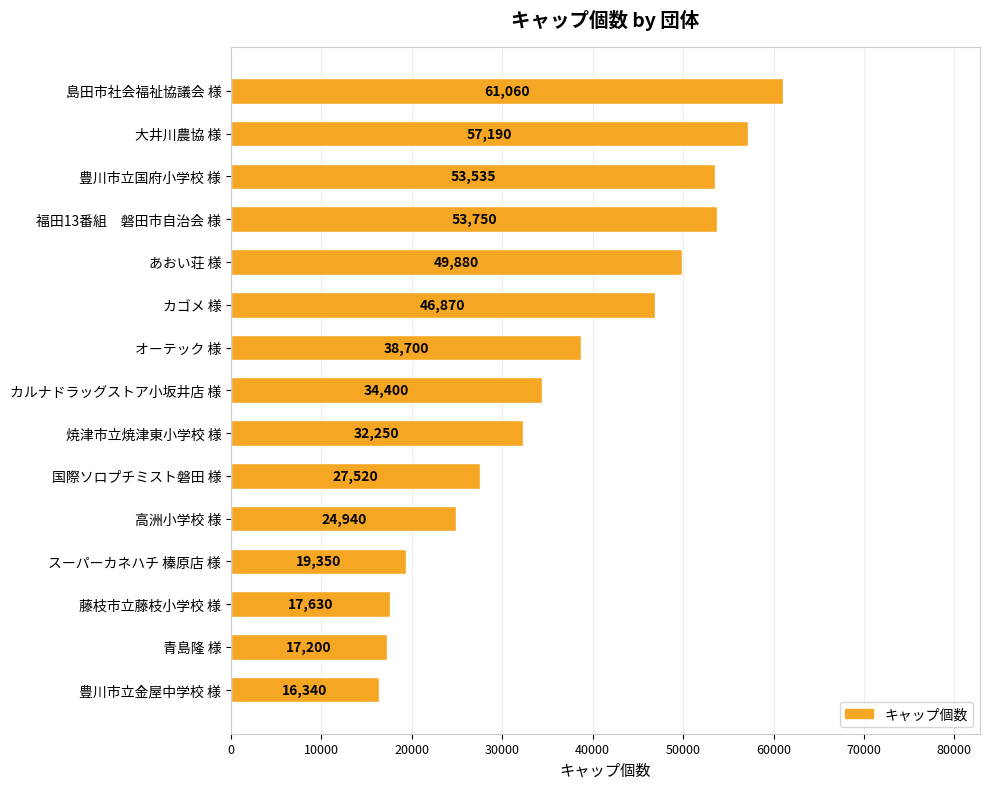

Does the chart contain any negative values?

No